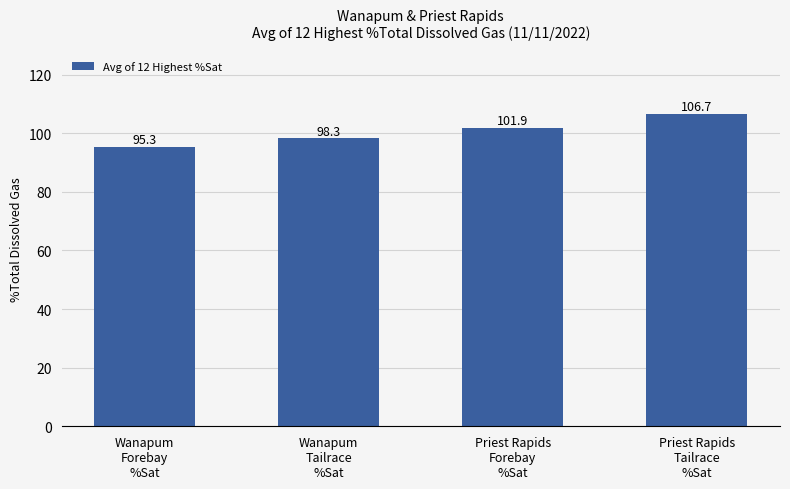

Count the number of values greater than 101.

2